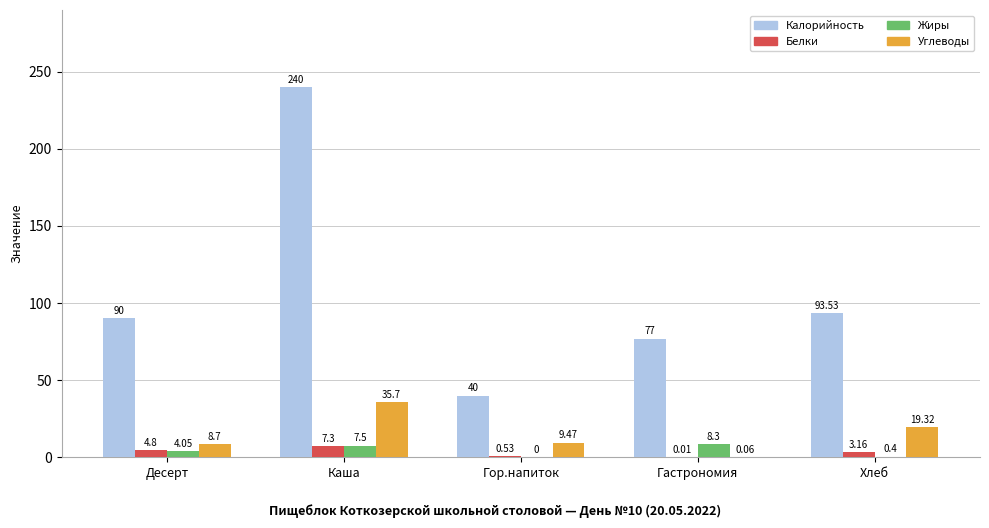

At which category does the chart reach its peak across all series?

Каша